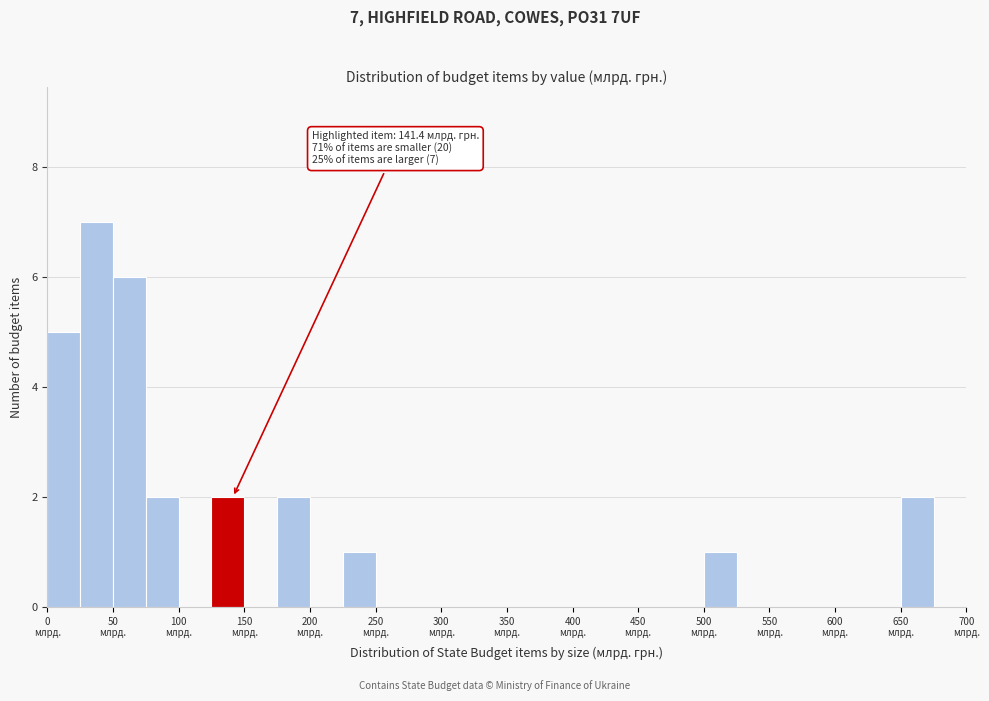

Over which range of the x-axis is the bar tallest?

25 to 50